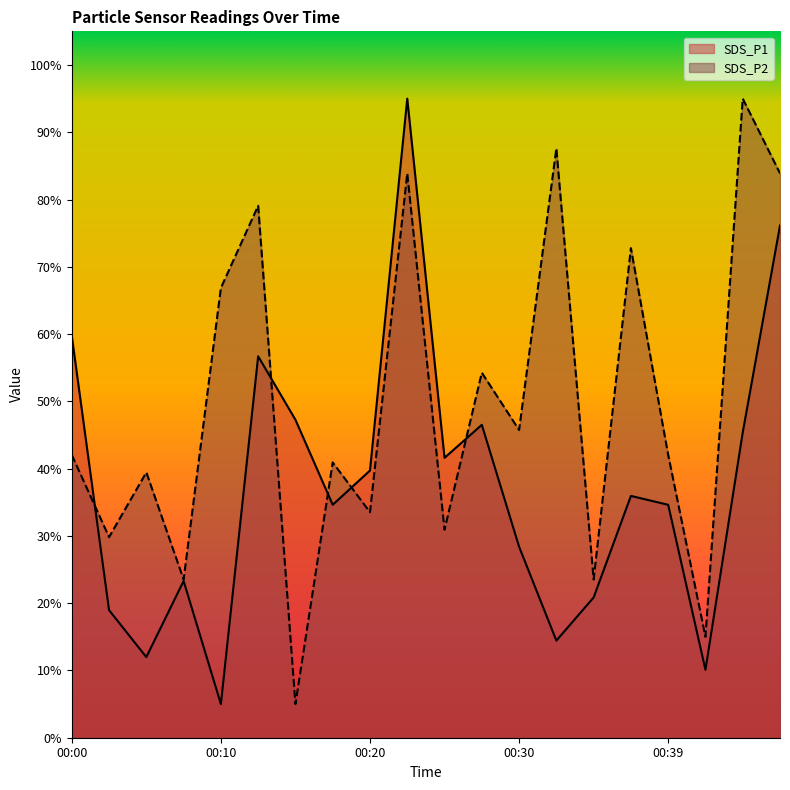

Reading right to left, what are all the values shown in this chart?

SDS_P1: 00:47=0.8	00:44=0.5	00:42=0.1	00:39=0.3	00:37=0.4	00:35=0.2	00:32=0.1	00:30=0.3	00:27=0.5	00:25=0.4	00:22=1.0	00:20=0.4	00:17=0.3	00:15=0.5	00:12=0.6	00:10=0.1	00:07=0.2	00:05=0.1	00:02=0.2	00:00=0.6
SDS_P2: 00:47=0.8	00:44=1.0	00:42=0.2	00:39=0.4	00:37=0.7	00:35=0.2	00:32=0.9	00:30=0.5	00:27=0.5	00:25=0.3	00:22=0.8	00:20=0.3	00:17=0.4	00:15=0.1	00:12=0.8	00:10=0.7	00:07=0.2	00:05=0.4	00:02=0.3	00:00=0.4